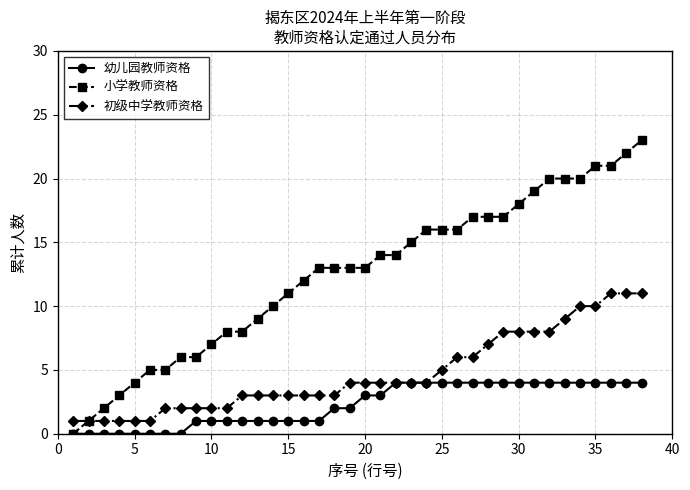

Which series has the largest total across all categories?

小学教师资格